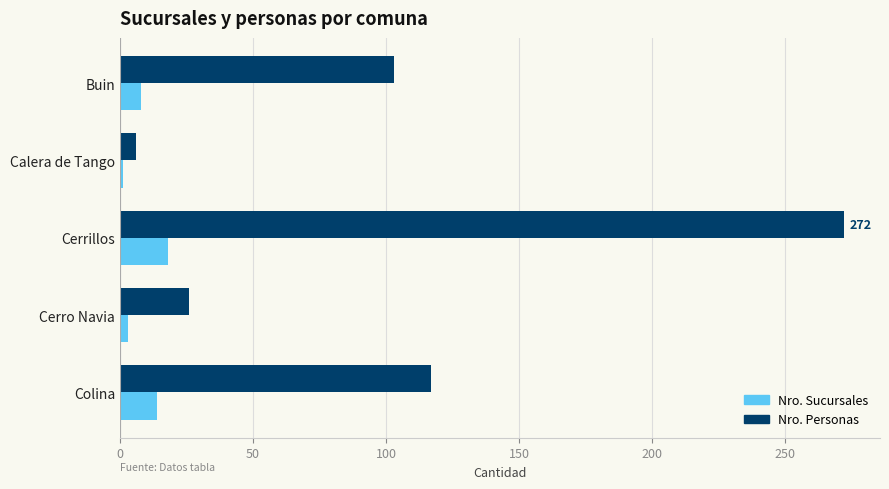

What is the highest value of the Nro. Personas series?

272